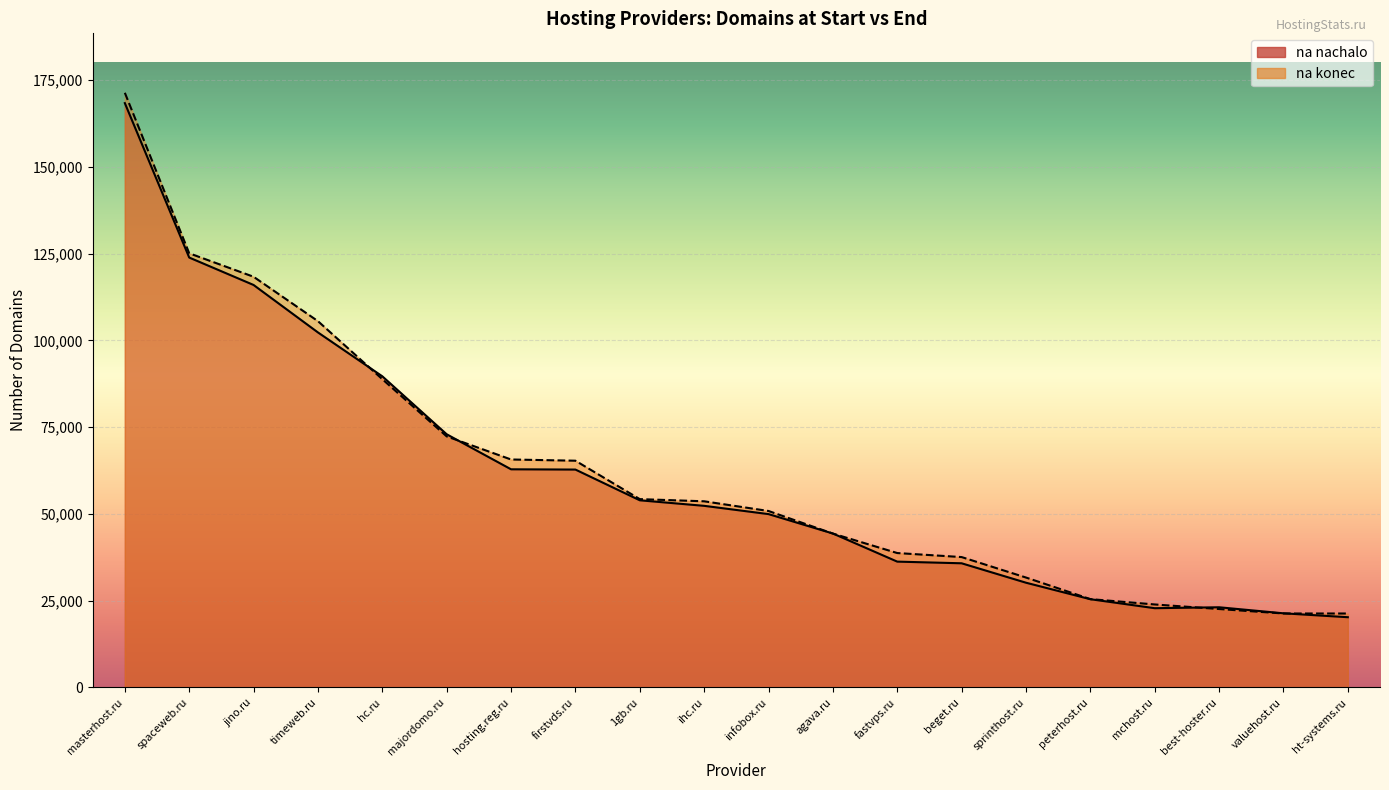

At which label is na_nachalo closest to 94296?

hc.ru